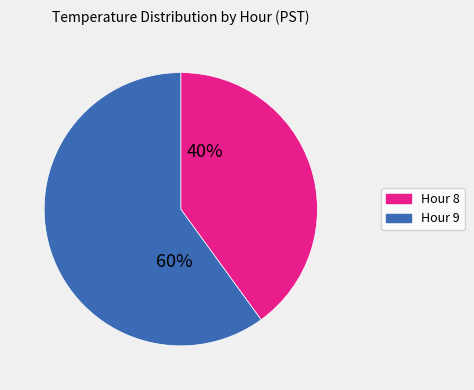

Count the number of slices in the pie.

2